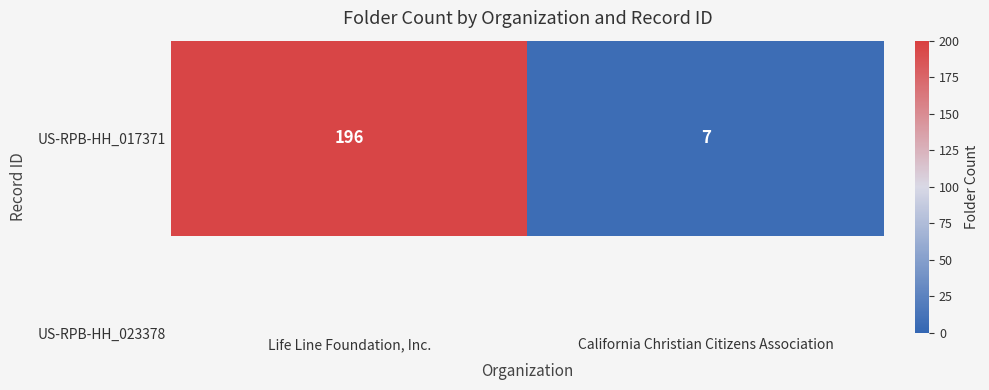

Rank the categories by value from highest to lowest.

Life Line Foundation, Inc., California Christian Citizens Association